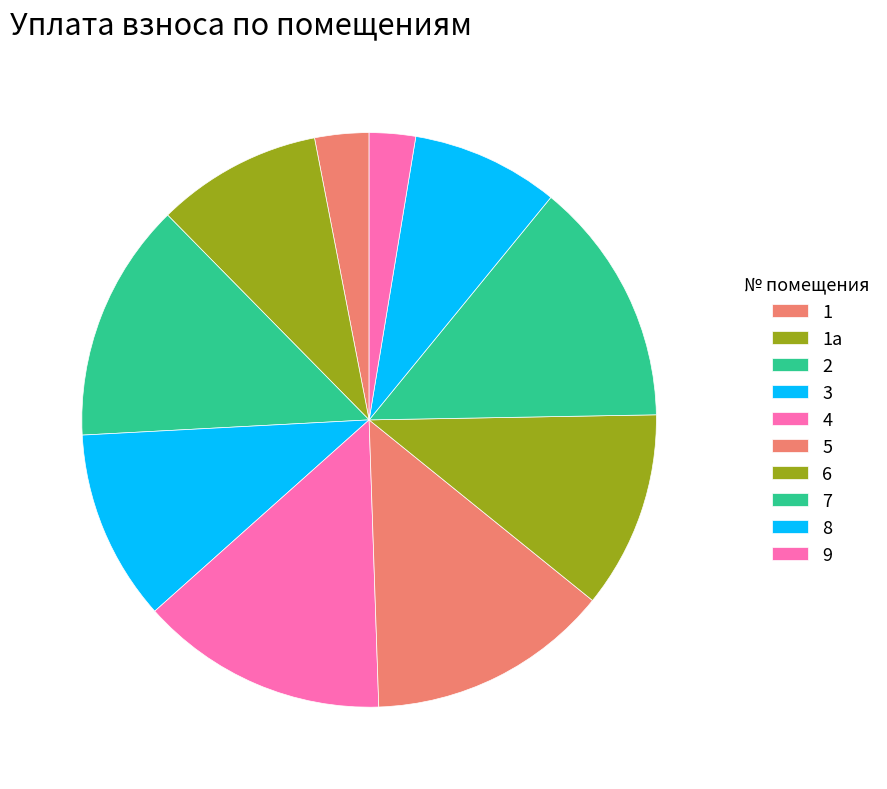

What is the ratio of the value at 2 to the value at 1а?

1.4